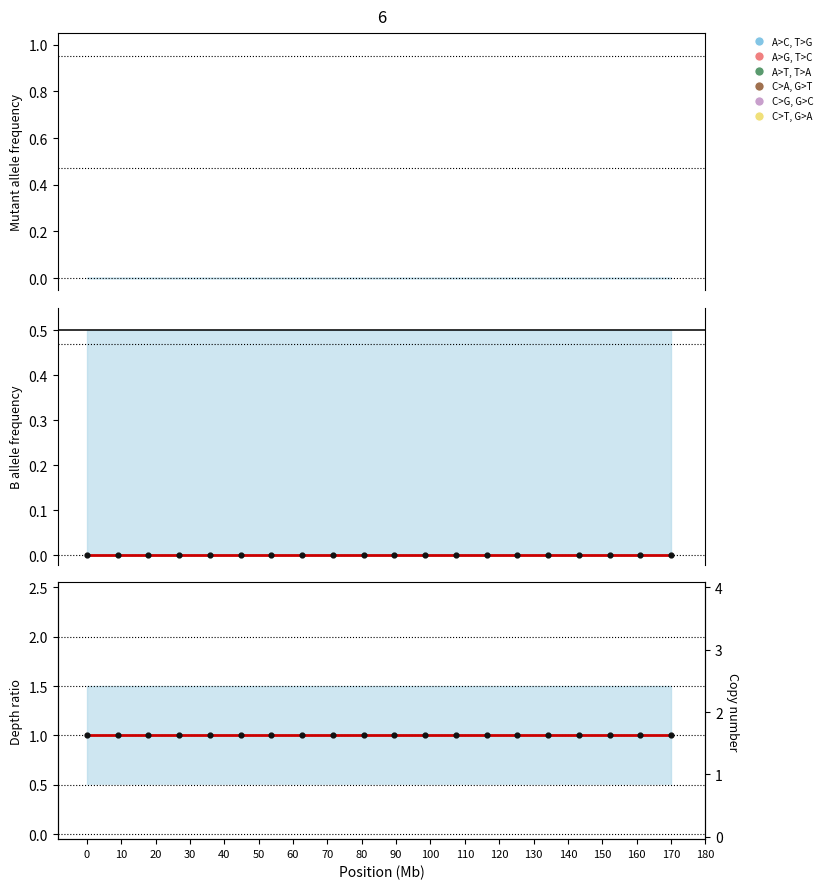

Which series contains the lowest Y value?

Segment